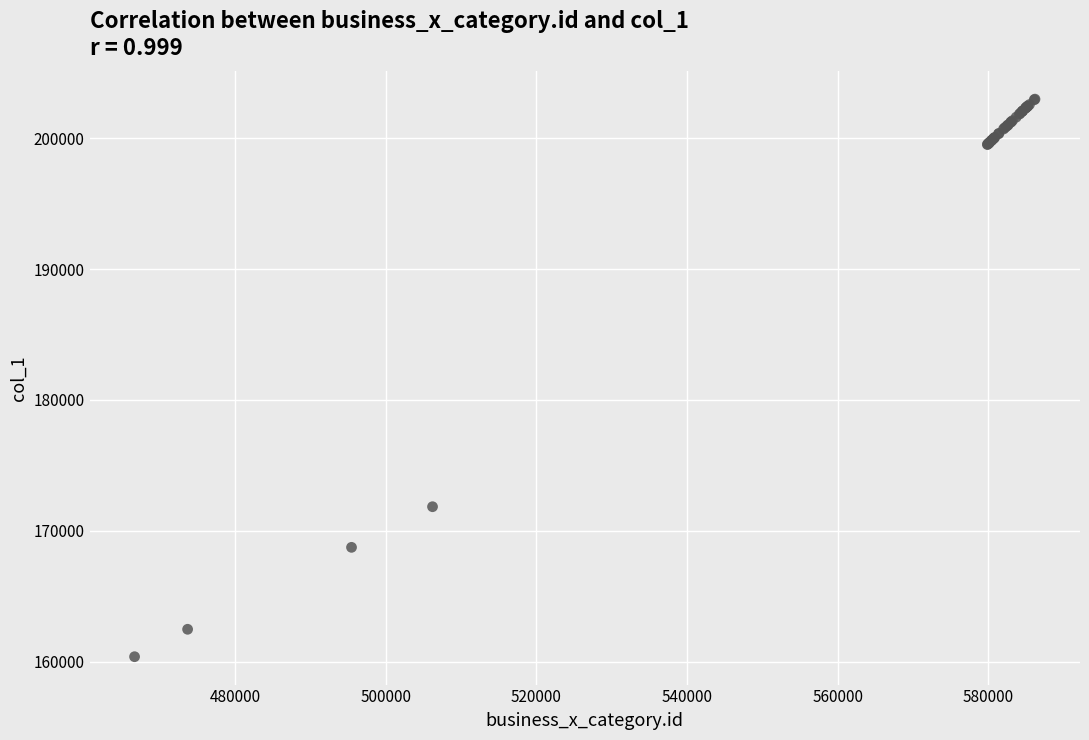

What Y value in the scatter plot is closest to 181684?

171850